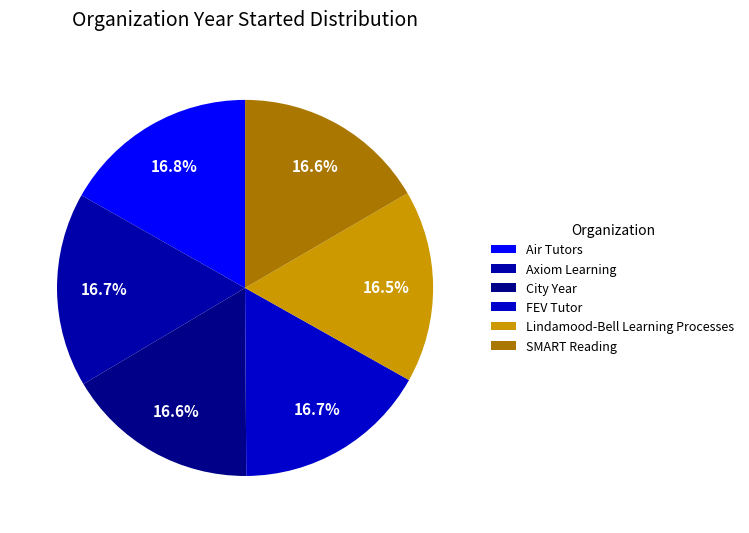

Is the sum of SMART Reading and Lindamood-Bell Learning Processes greater than half?

No